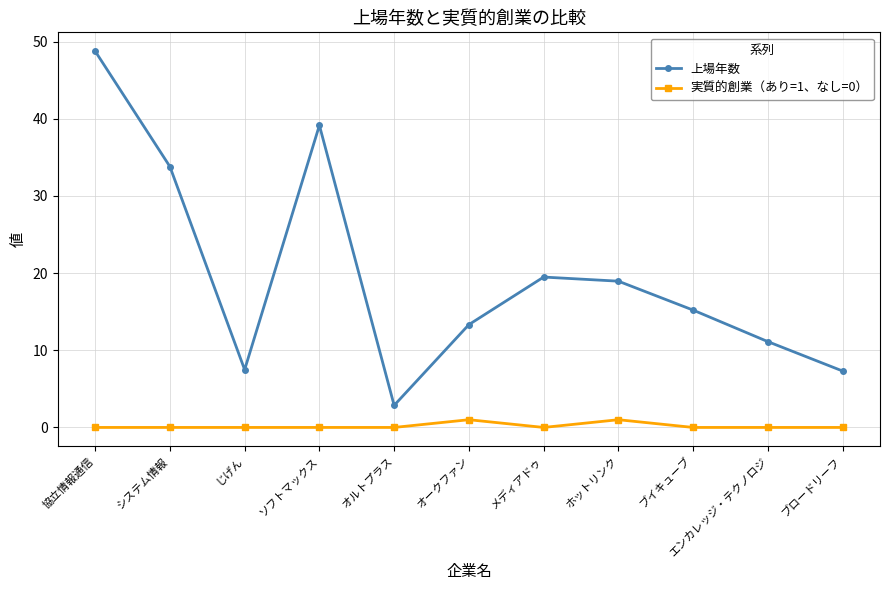

What is the highest value of the 実質的創業（あり=1、なし=0） series?

1.0